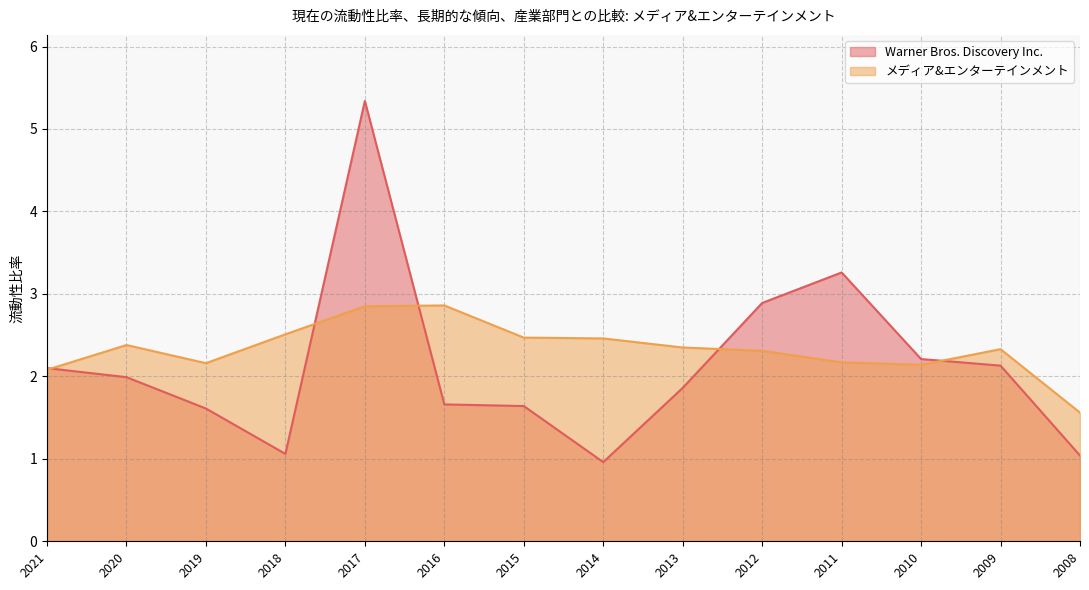

How many interior local valleys does the Warner Bros. Discovery Inc. series have?

2